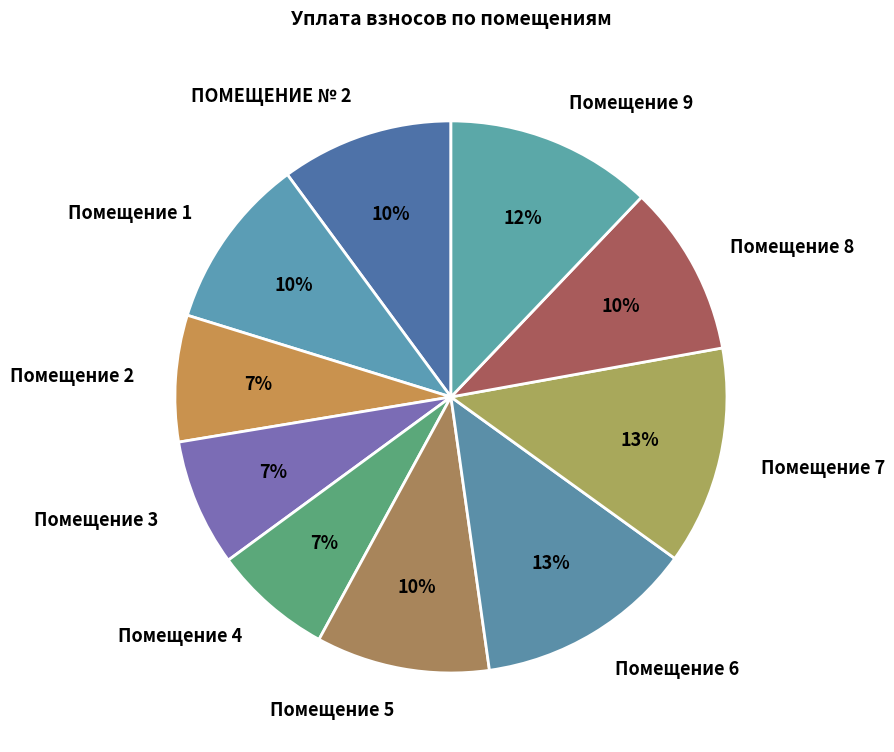

How many slices are in this pie chart?

10